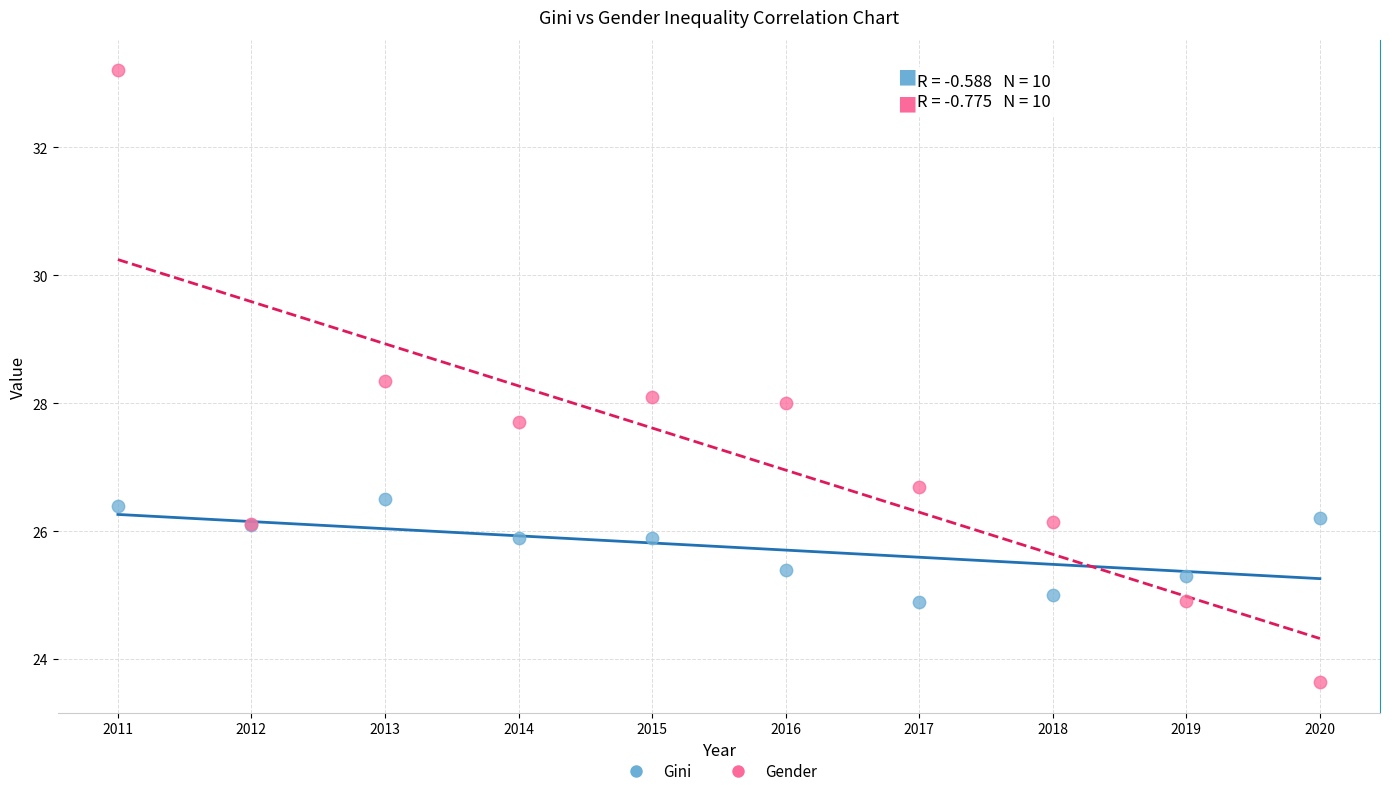

Which series has the largest Y range (max minus min)?

Gender